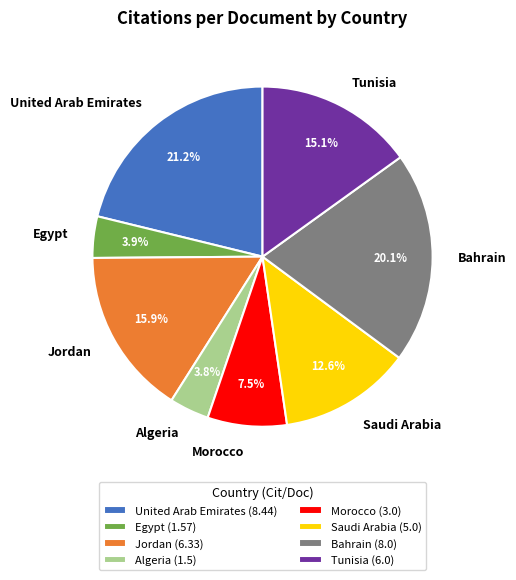

Count the number of slices in the pie.

8